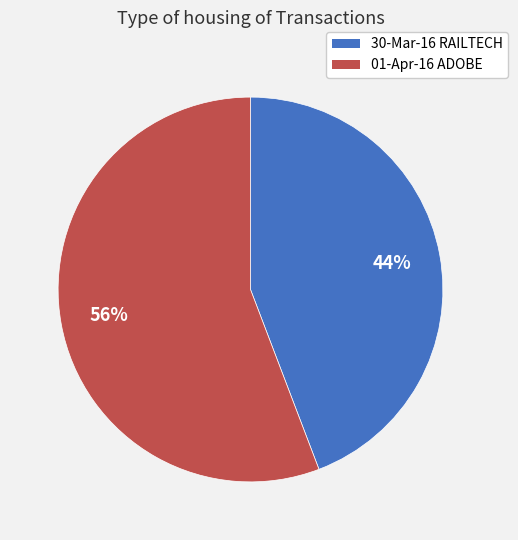

Approximately how many times larger is the value at 30-Mar-16 RAILTECH compared to 01-Apr-16 ADOBE?

0.8